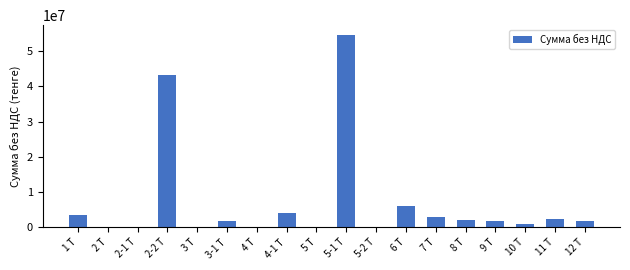

What is the greatest value displayed?

54570983